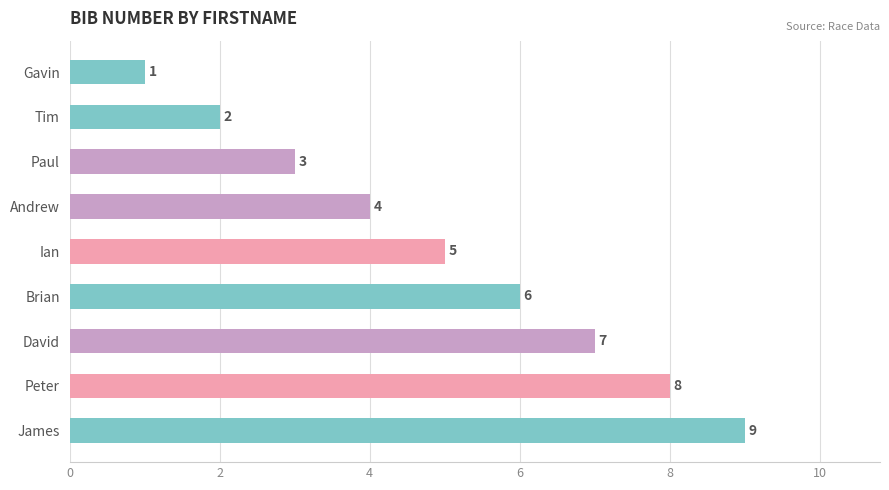

Count the values in the range 3 to 7.

5